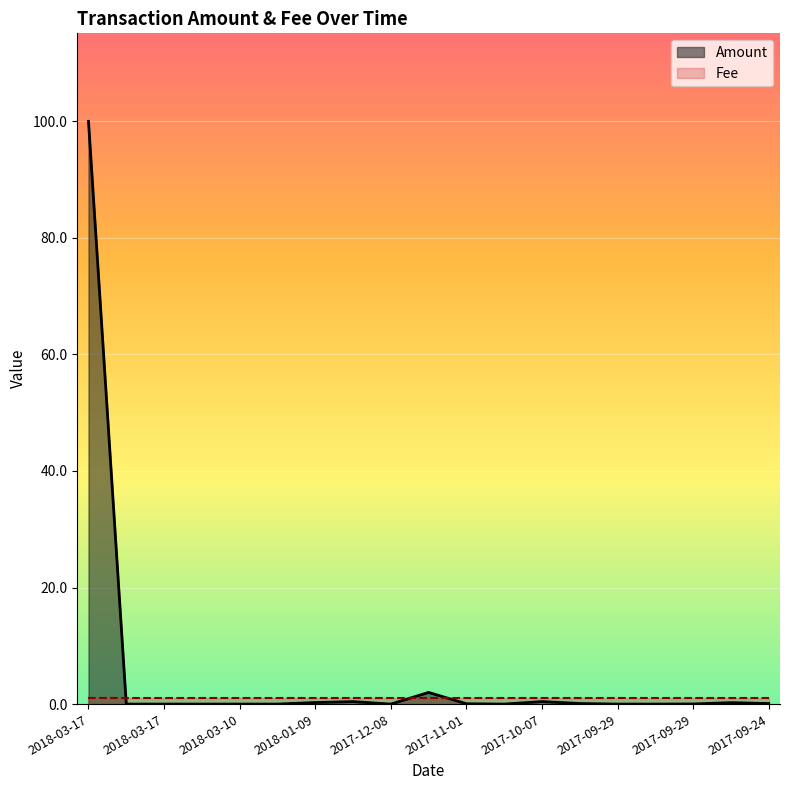

What is the label of the 14th point from the right?

2018-01-14